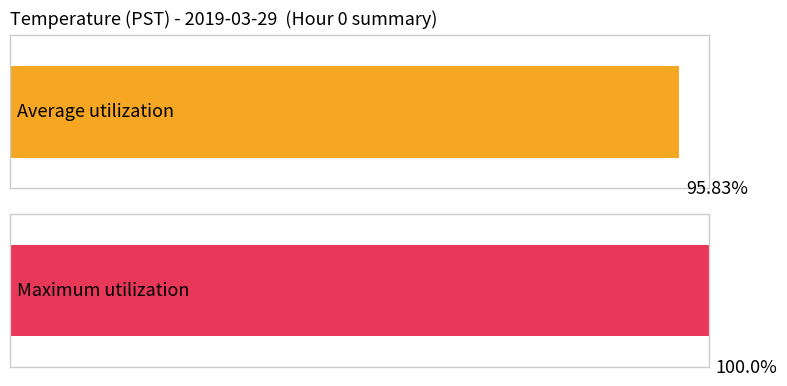

How many series are shown in this chart?

2